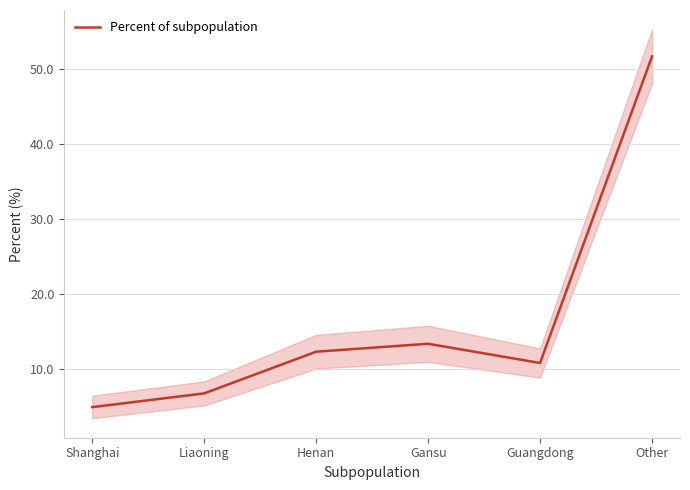

What position from the left is Liaoning?

2